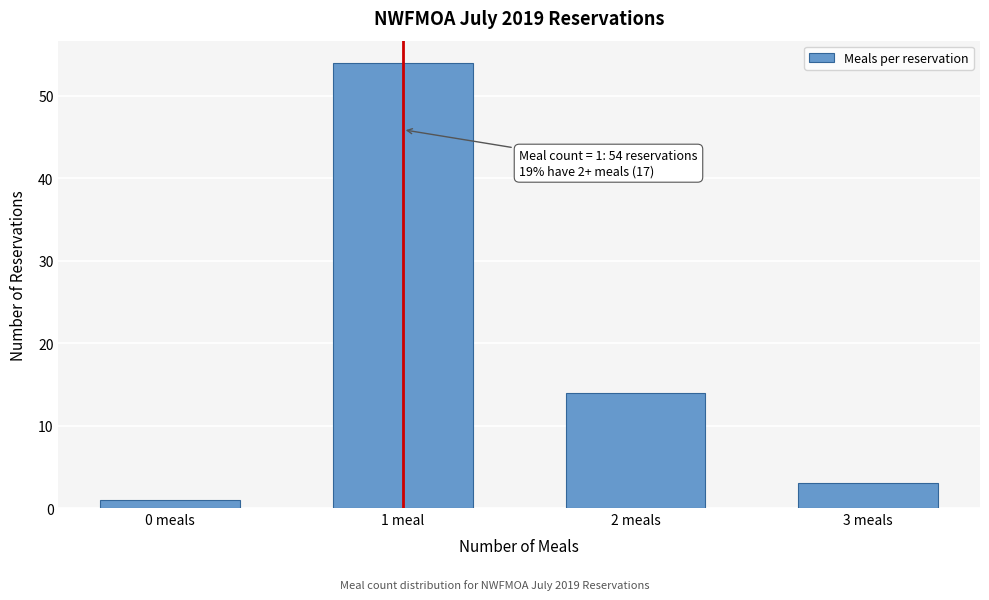

Reading left to right, transcribe all the data shown in this chart.

1	54	14	3